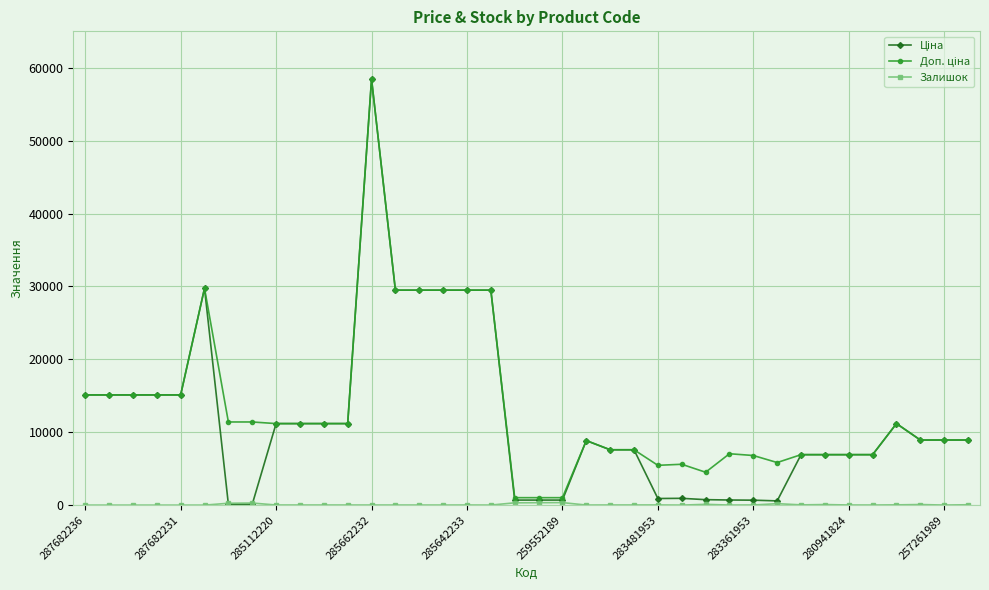

What is the greatest value displayed?

58426.5